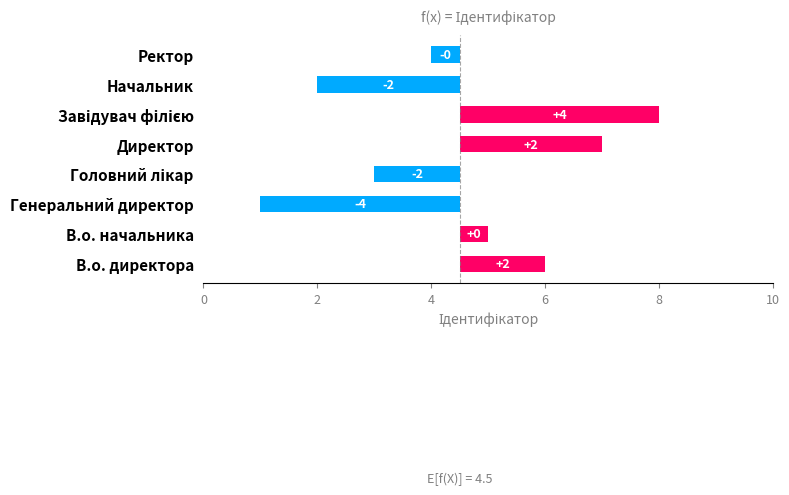

True or false: the data shows -0.8 at Ректор.

False